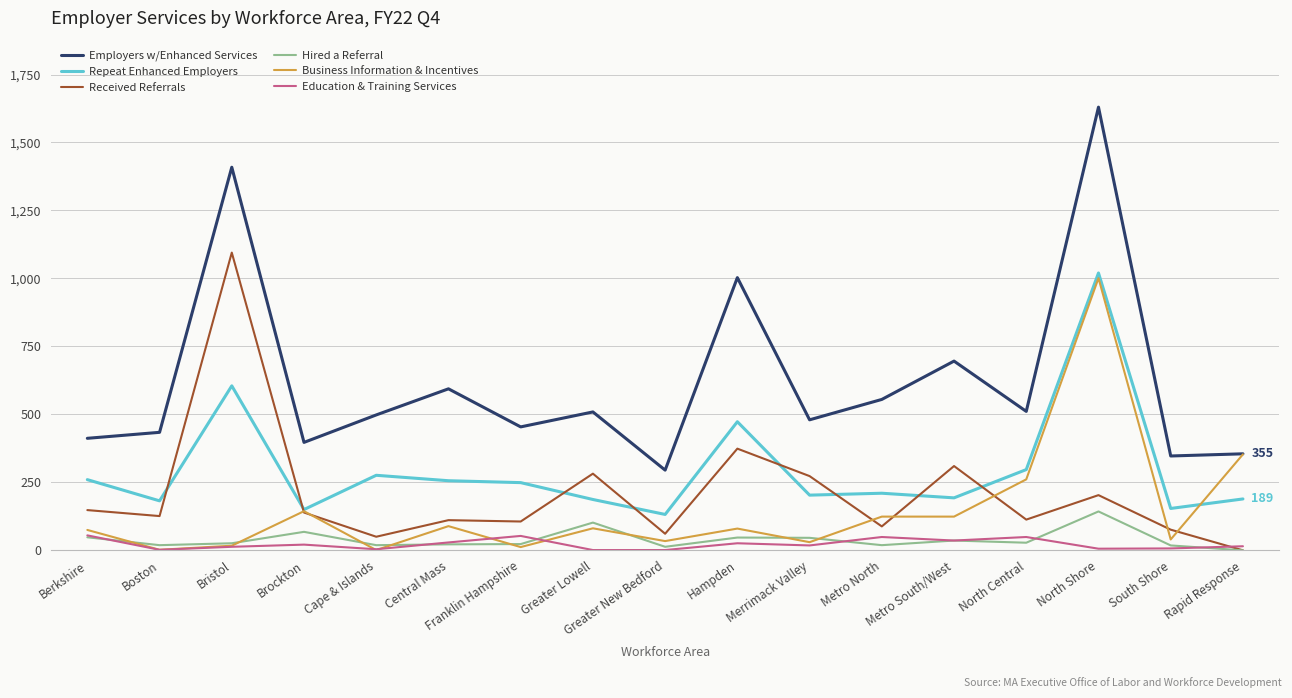

What is the difference between the maximum and second lowest values in the Hired a Referral series?

130